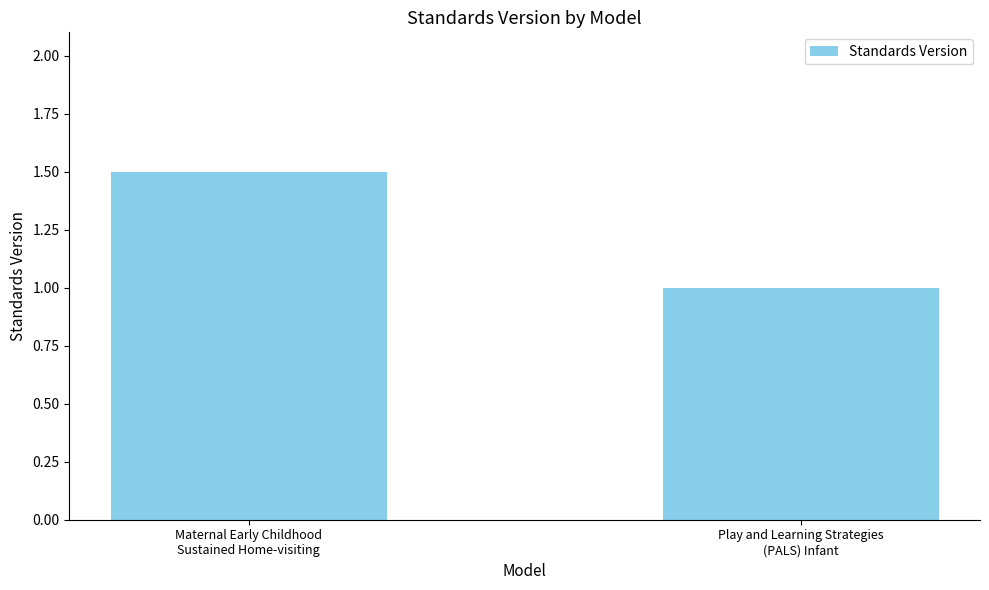

True or false: the data shows 2.3 at Maternal Early Childhood
Sustained Home-visiting.

False